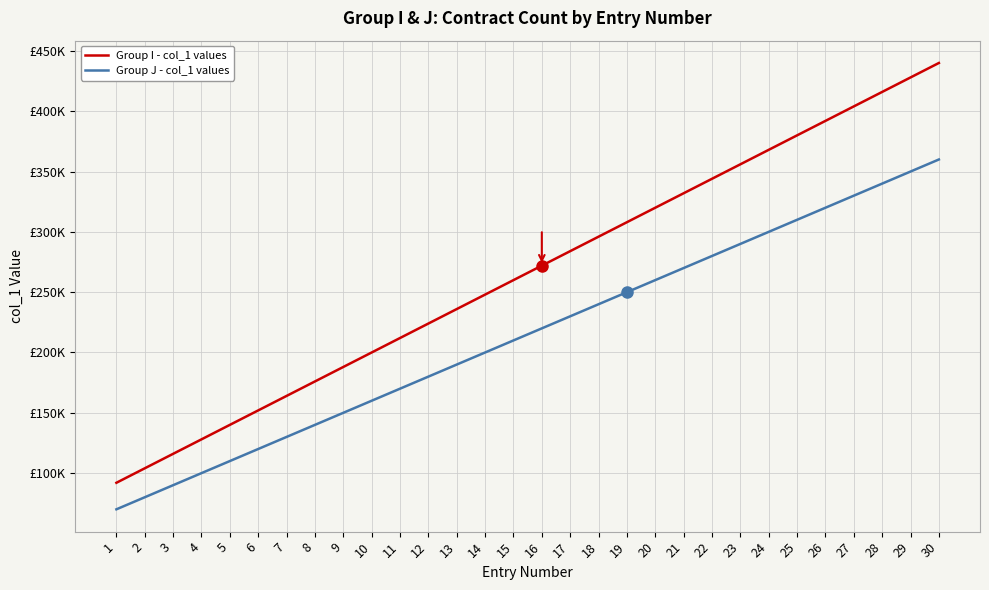

Does the chart display data point markers on the line(s)?

No